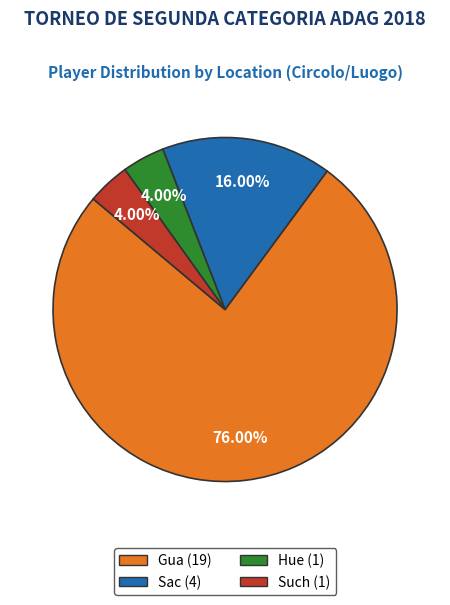

To the nearest percent, what percentage of the pie is Gua?

76%